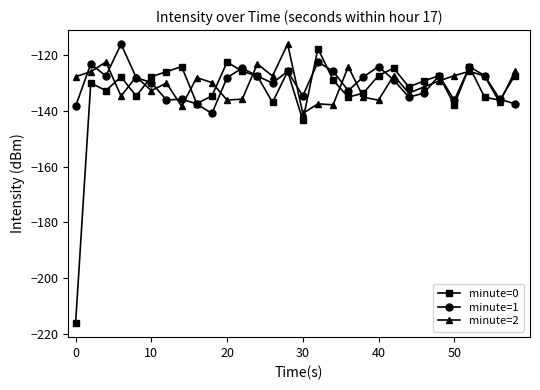

Which series has the widest spread of values?

minute=0